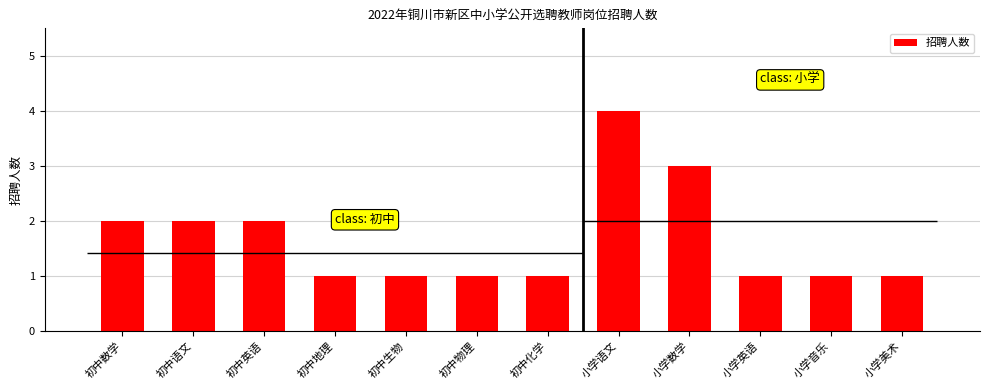

What is the sum of the values at 初中生物 and 小学美术?

2